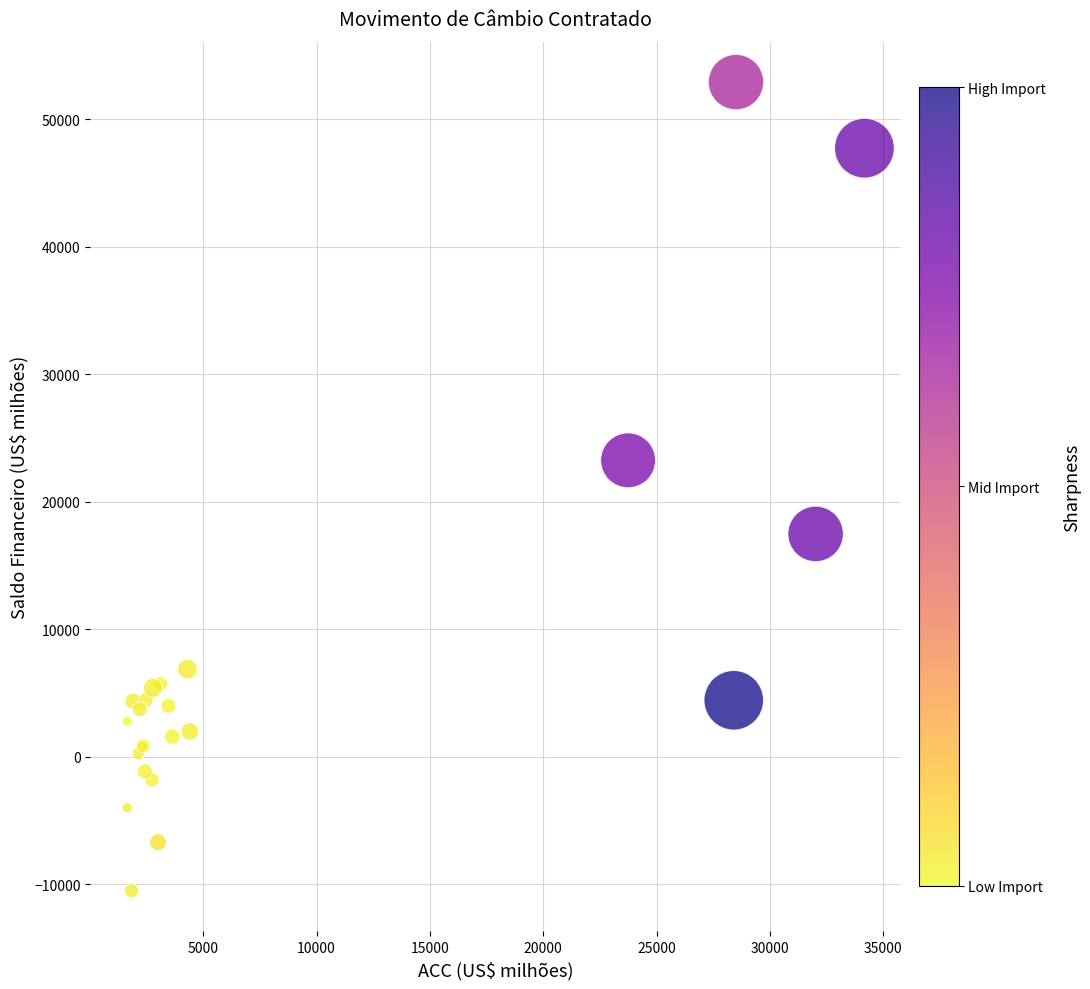

What Y value in the scatter plot is closest to 21200?

23250.4